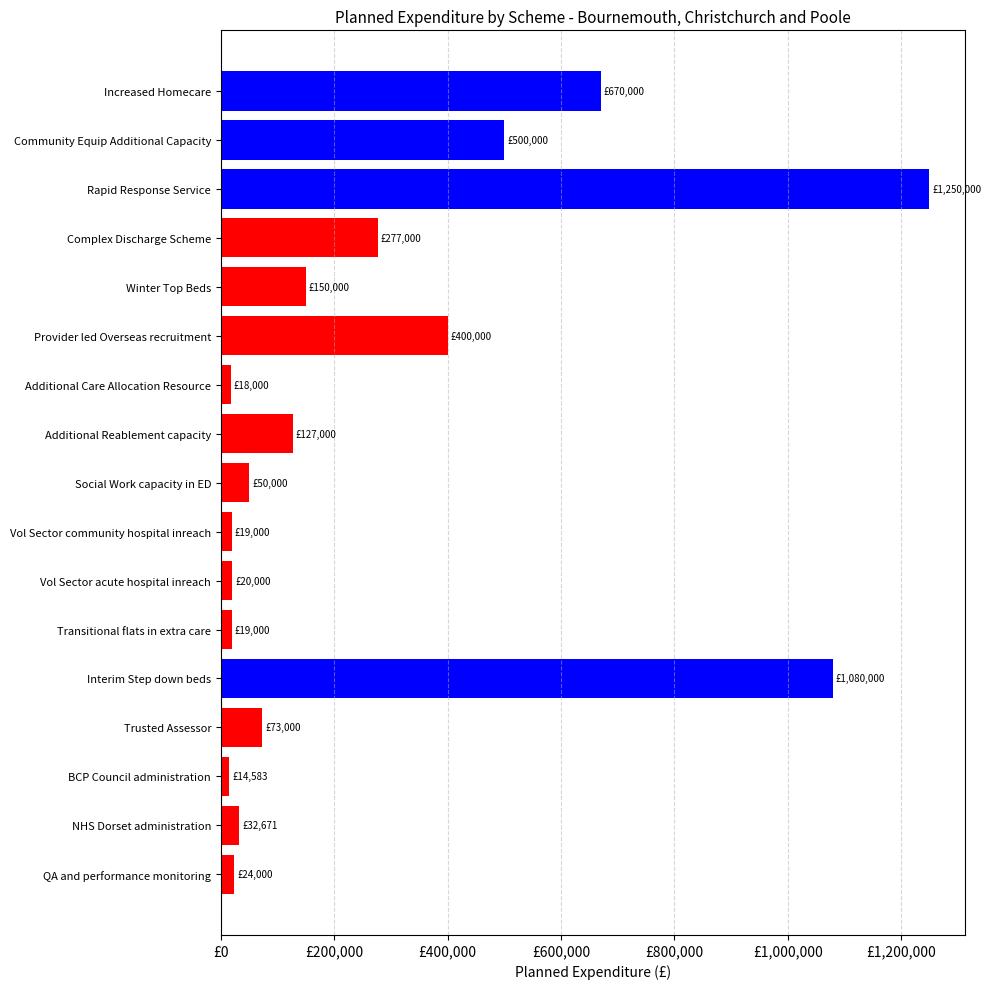

What is the average value?

277897